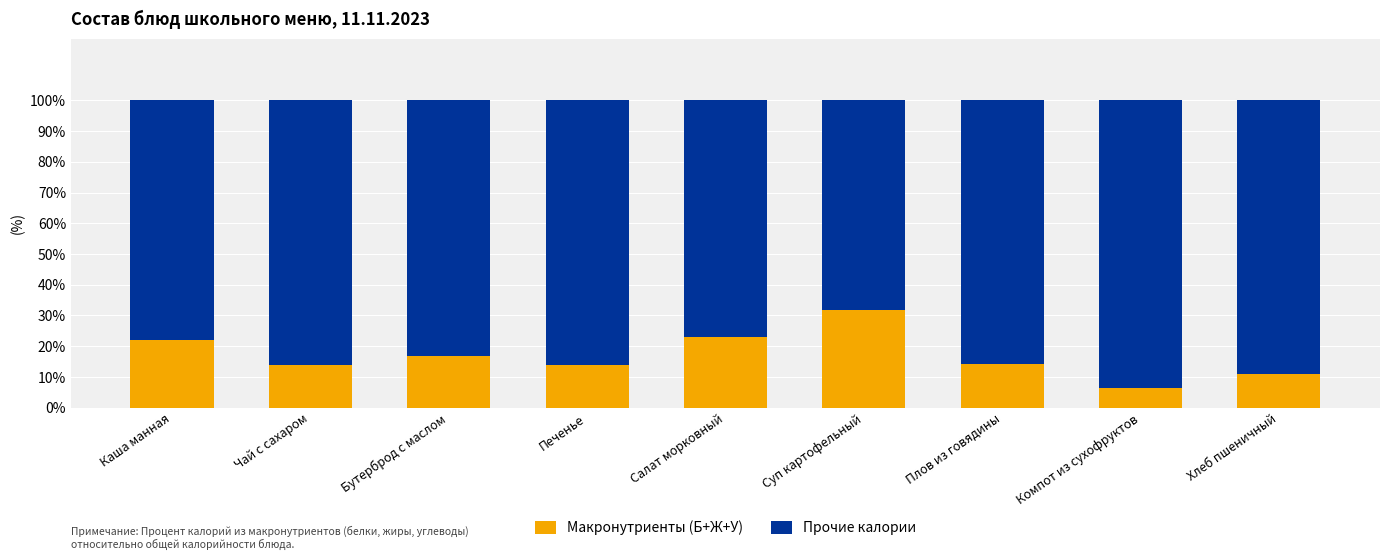

What are all the series names shown in the legend?

Макронутриенты (Б+Ж+У), Прочие калории